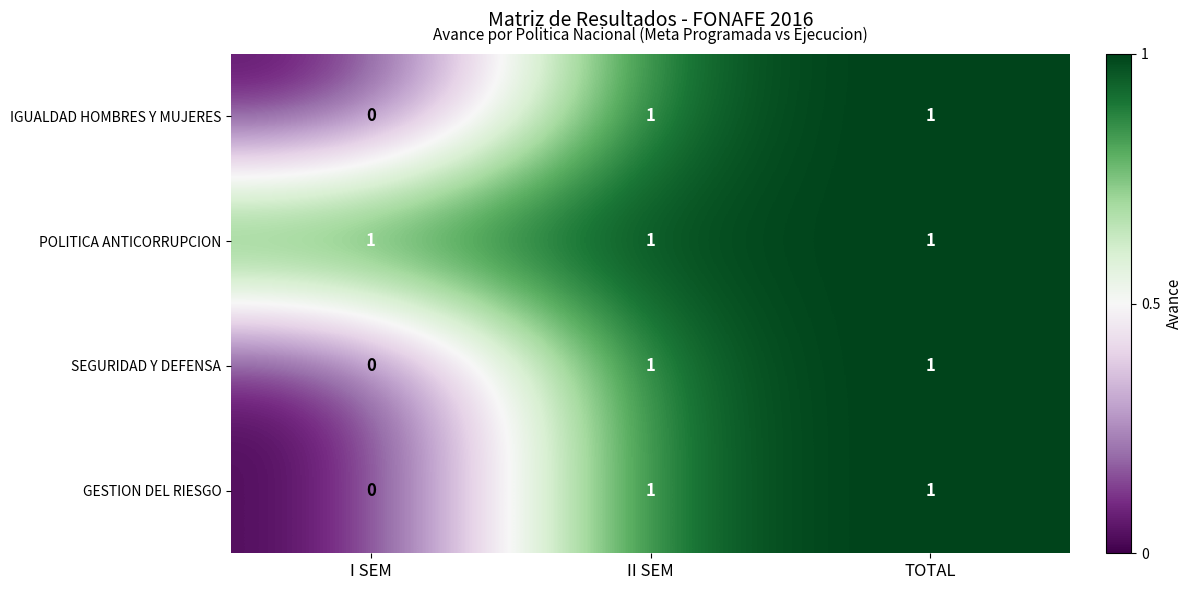

Which category has the lowest value across all series?

I SEM